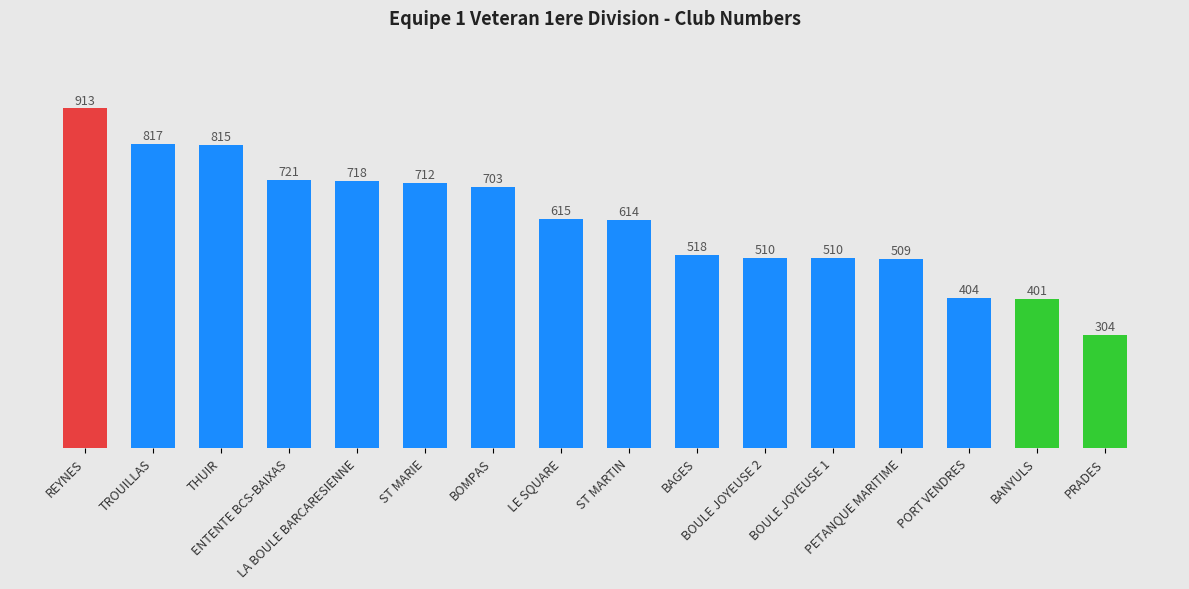

Reading right to left, list all the values displayed in this chart.

PRADES=304	BANYULS=401	PORT VENDRES=404	PETANQUE MARITIME=509	BOULE JOYEUSE 1=510	BOULE JOYEUSE 2=510	BAGES=518	ST MARTIN=614	LE SQUARE=615	BOMPAS=703	ST MARIE=712	LA BOULE BARCARESIENNE=718	ENTENTE BCS-BAIXAS=721	THUIR=815	TROUILLAS=817	REYNES=913